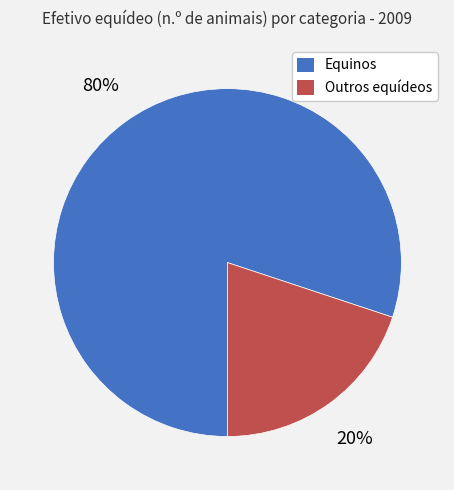

To the nearest percent, what percentage of the pie is Equinos?

80%